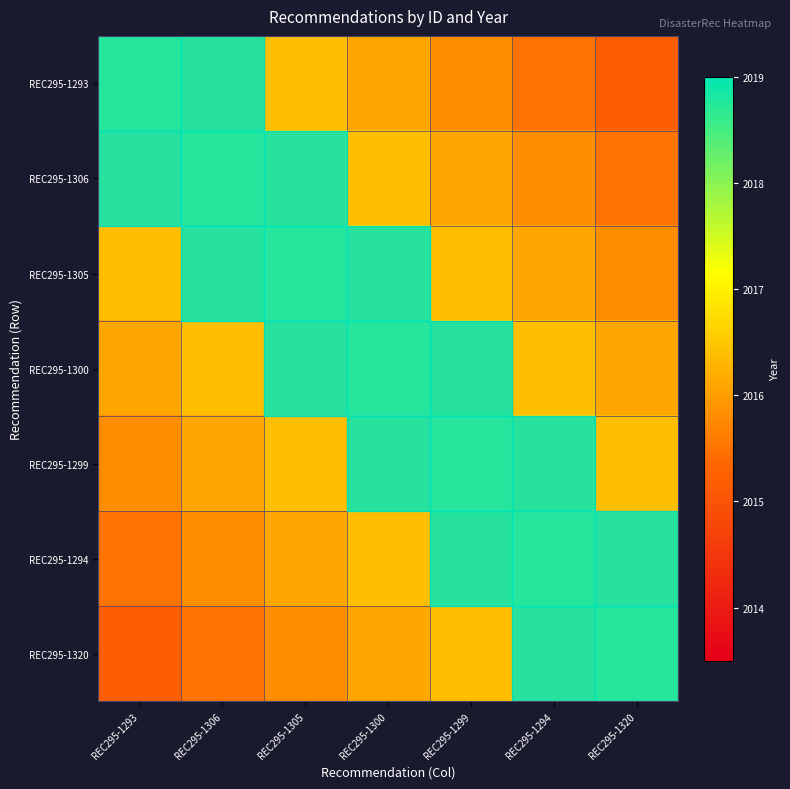

What is the spread (max minus min) of values at REC295-1299?

1.2